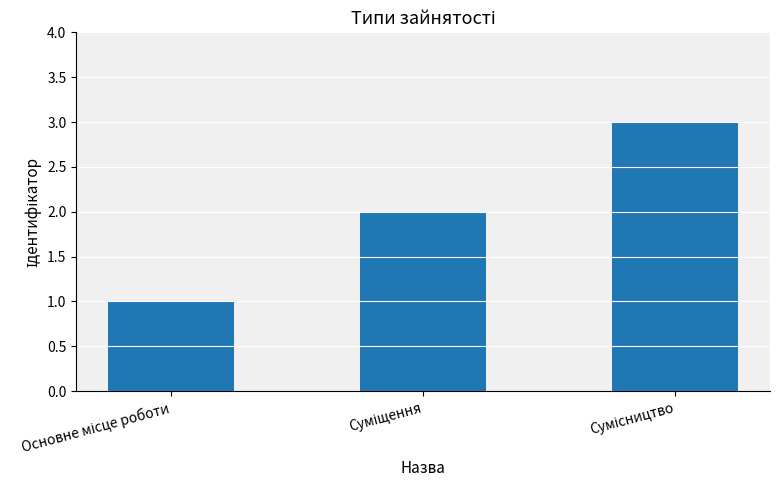

What is the greatest value displayed?

3